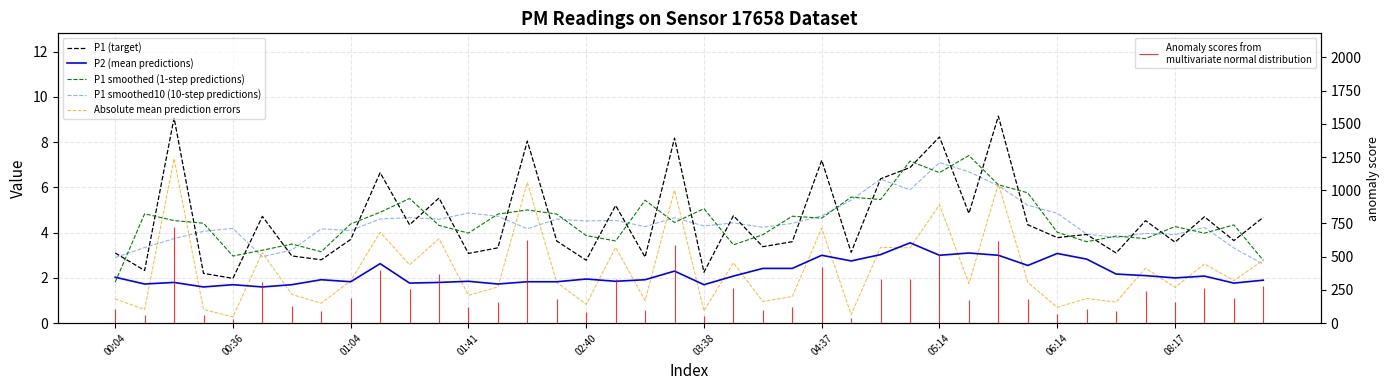

After their last crossing, which series has the higher values: Absolute mean prediction errors or P1 smoothed (1-step predictions)?

Absolute mean prediction errors